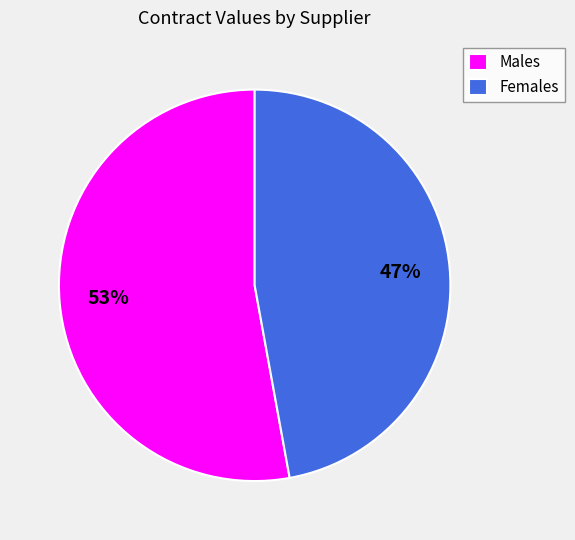

Between Males and Females, which is larger?

Males